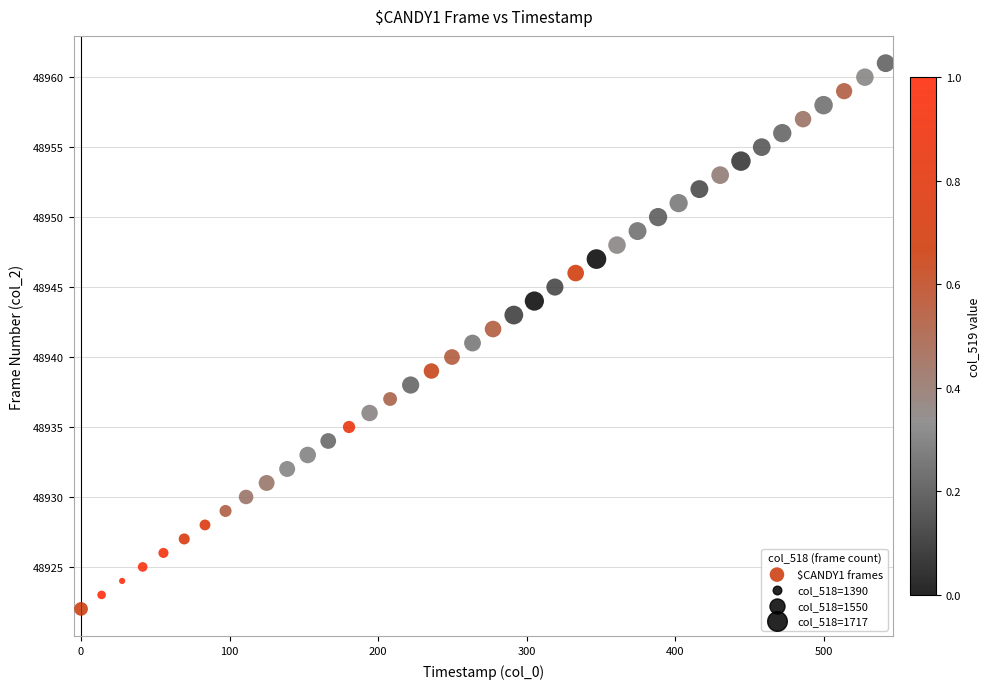

Count the number of points in this scatter plot.

40